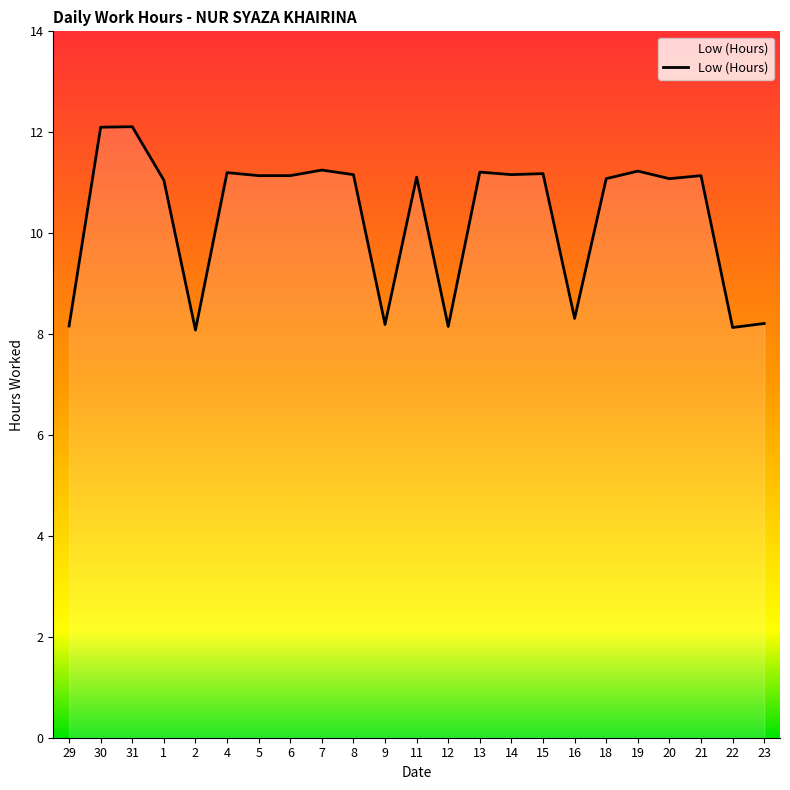

How many distinct data groups are displayed?

1